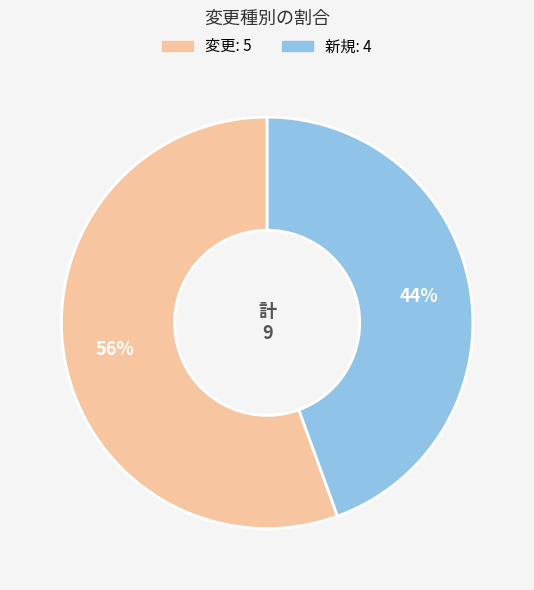

Which category has the biggest portion of the pie?

変更